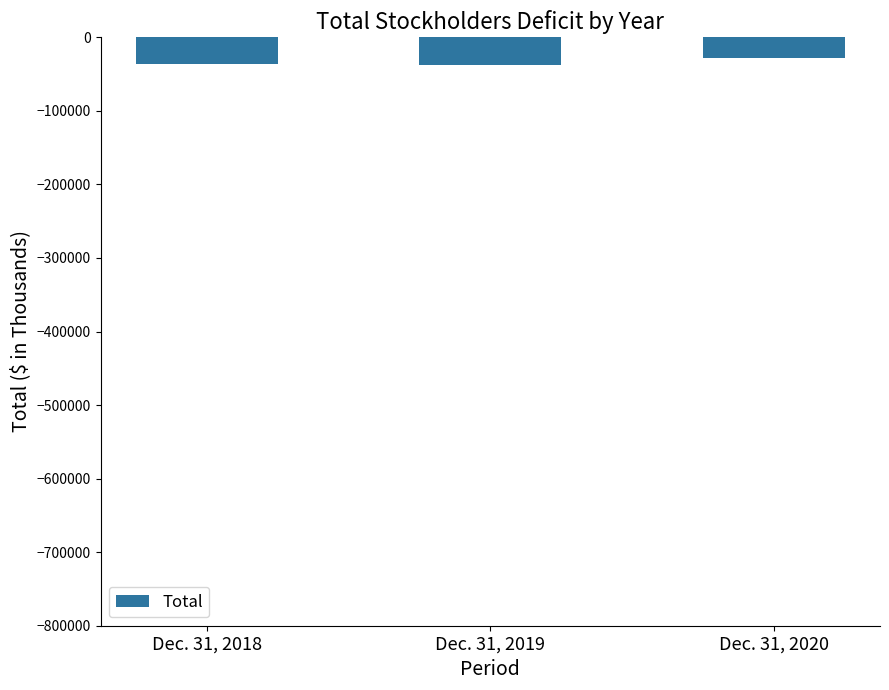

At which label does the data first exceed -36525?

Dec. 31, 2020